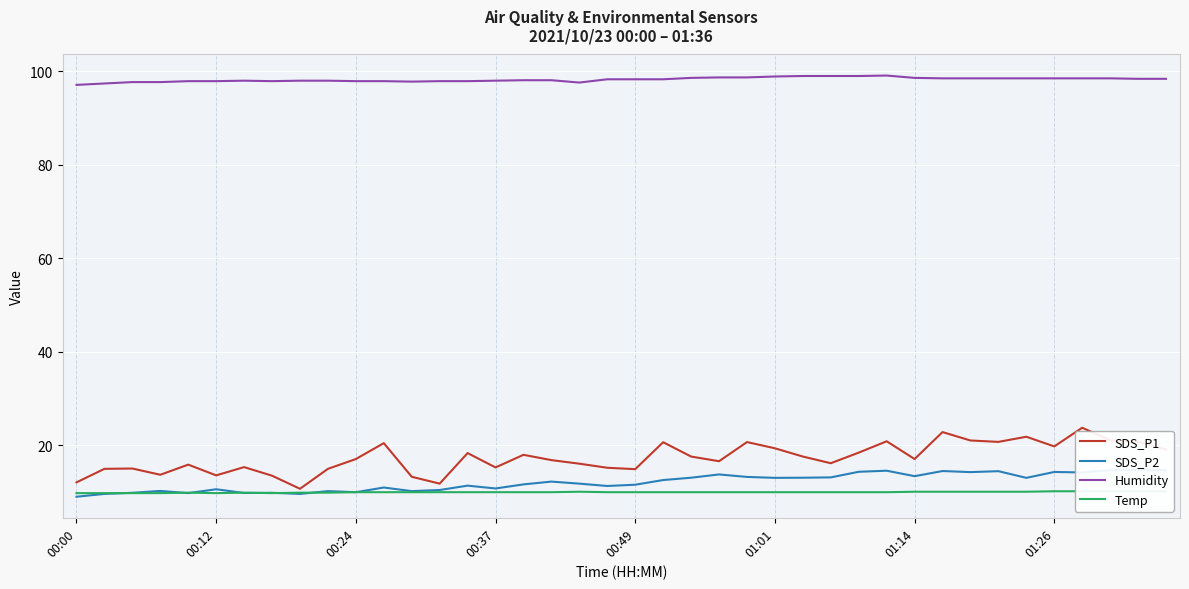

The value of SDS_P2 at 38 is 25.3. True or false?

False